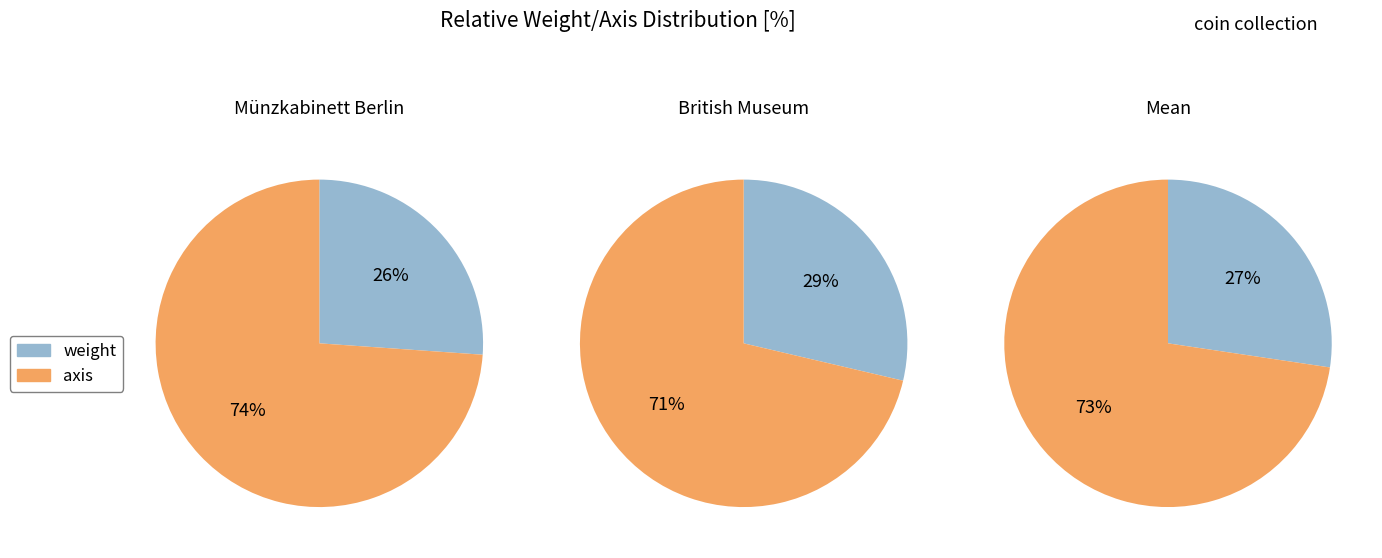

To the nearest percent, what is the average slice percentage?

50%